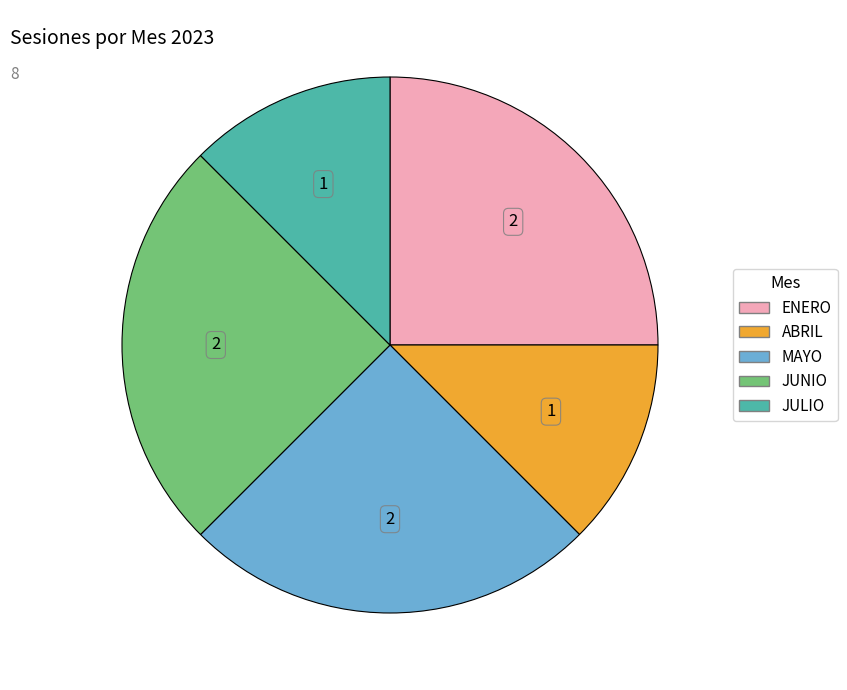

How many slices are in this pie chart?

5